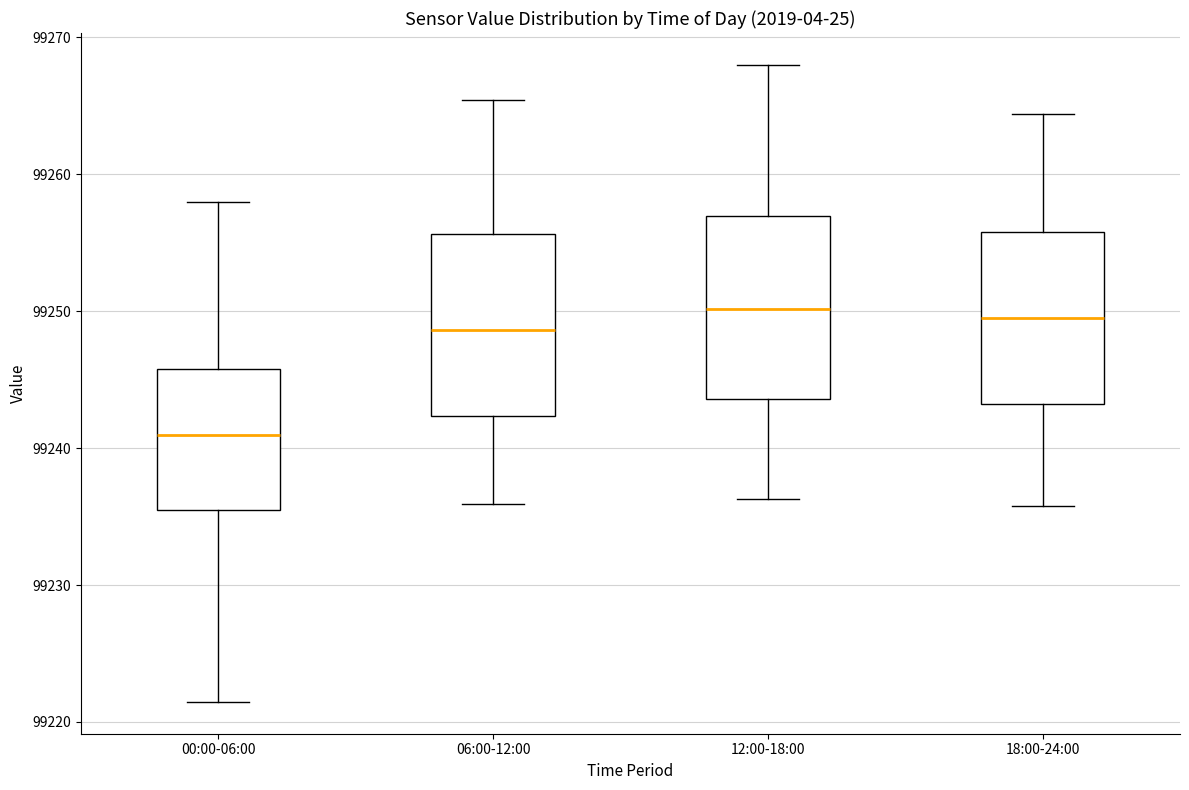

Reading left to right, read every box against the y-axis: the position of its median line, the range the box covers, and the ends of its whiskers. The values are not printed on the chart, so give them approximately, as read against the axis.

00:00-06:00: median 99241, box 99235 to 99246, whiskers 99221 to 99258
06:00-12:00: median 99249, box 99242 to 99256, whiskers 99236 to 99265
12:00-18:00: median 99250, box 99244 to 99257, whiskers 99236 to 99268
18:00-24:00: median 99250, box 99243 to 99256, whiskers 99236 to 99264